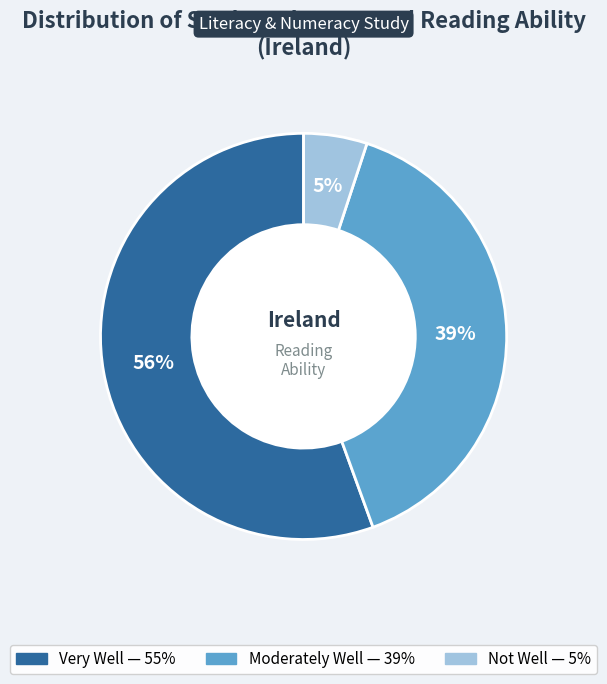

Is there a majority slice in this chart?

Yes